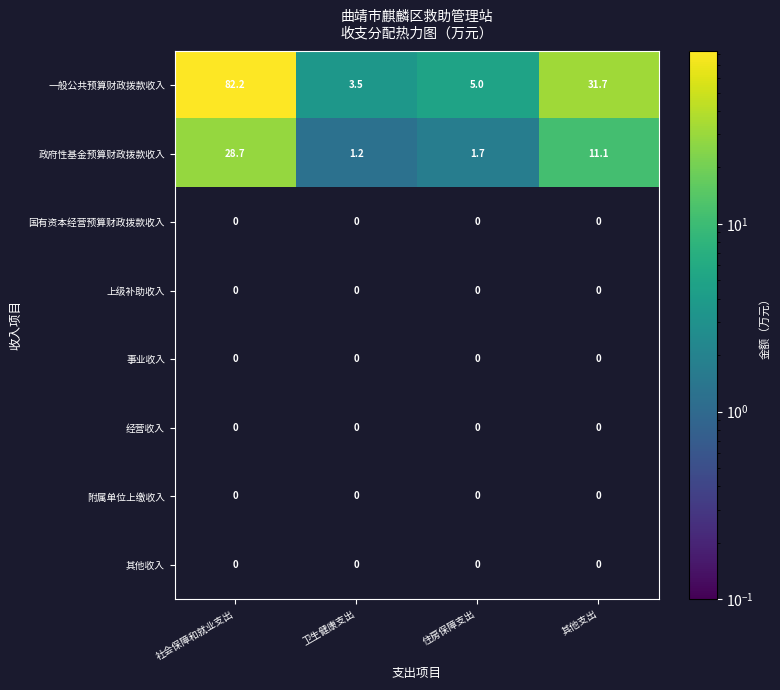

At which label does 一般公共预算财政拨款收入 reach its minimum?

卫生健康支出